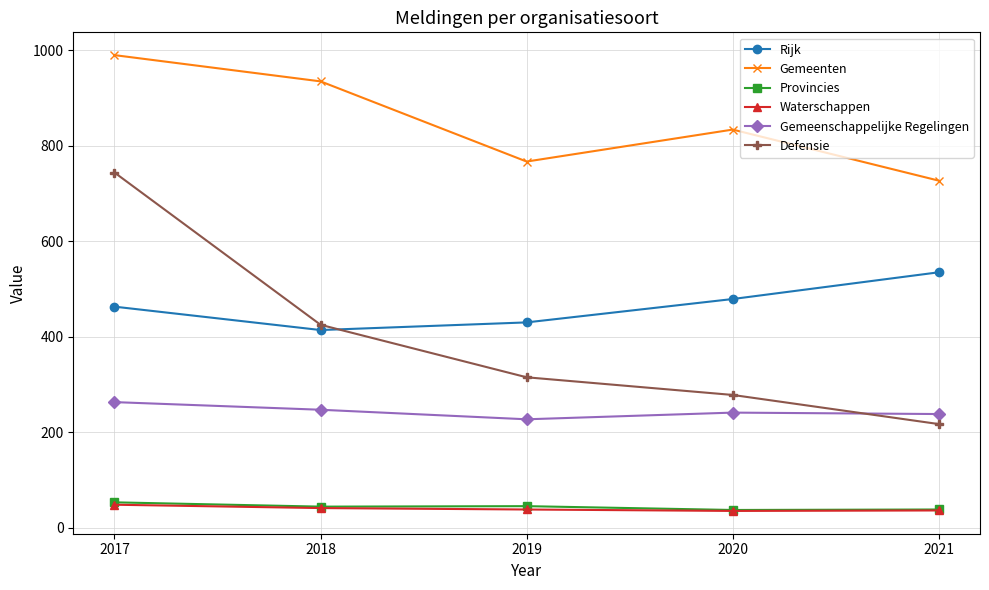

True or false: Rijk and Waterschappen intersect in this chart.

False